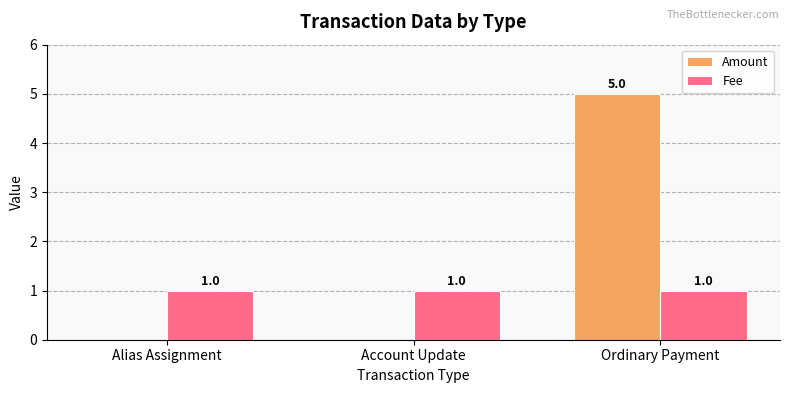

How many series are shown in this chart?

2